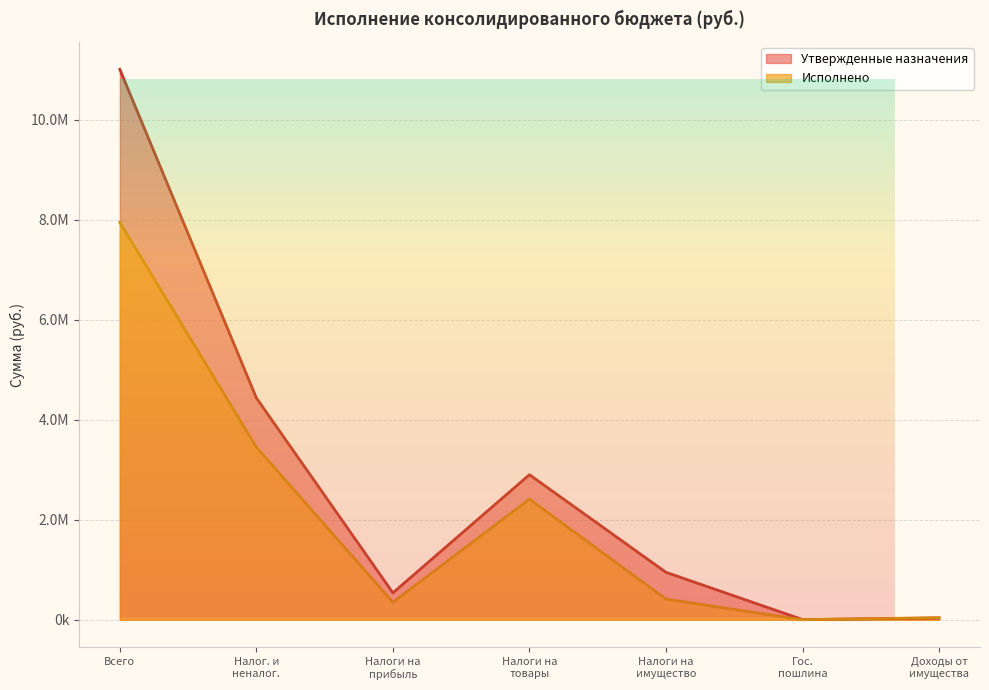

Which has a higher value, Гос. пошлина or Доходы от имущества?

Доходы от имущества